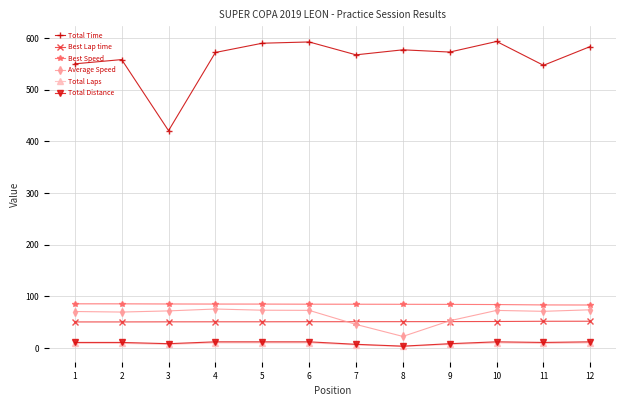

Where is the first local minimum for Total Time?

3